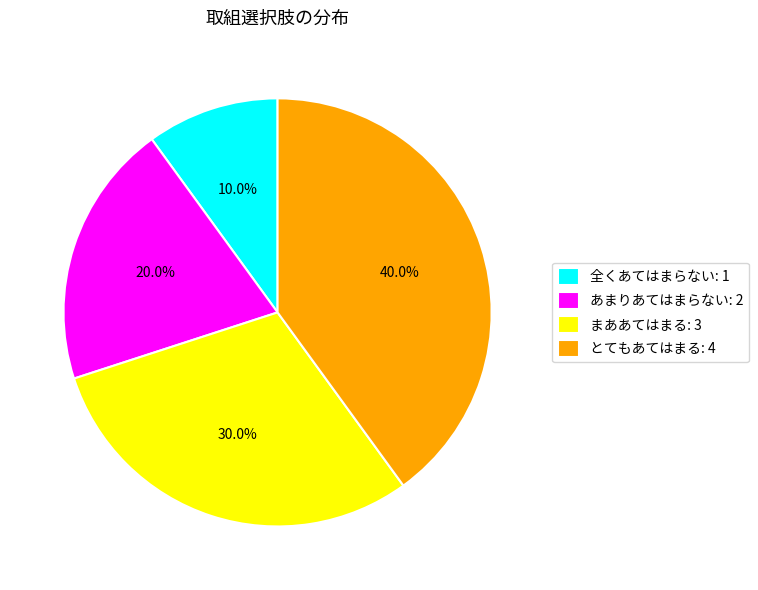

To the nearest percent, what is the average slice percentage?

25%